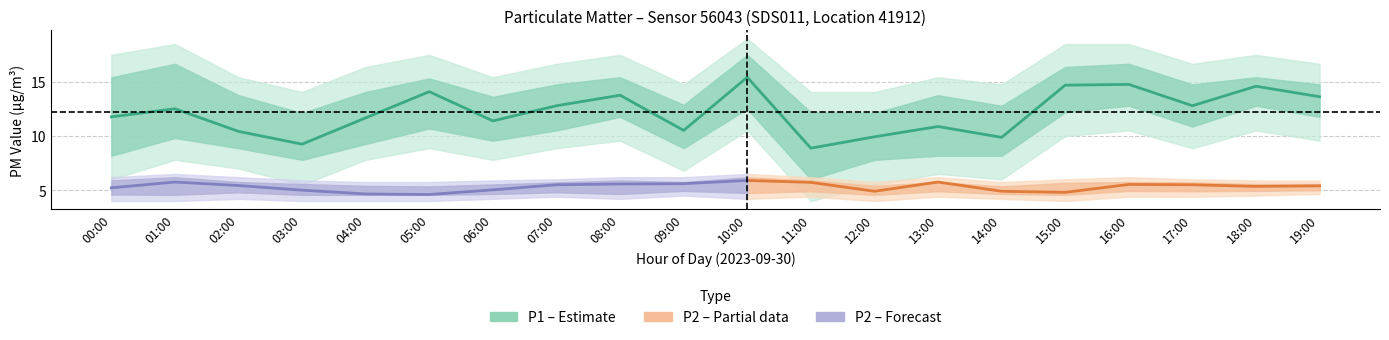

List the labels in order of value, smallest first.

11:00, 03:00, 14:00, 12:00, 02:00, 09:00, 13:00, 06:00, 04:00, 00:00, 01:00, 07:00, 17:00, 19:00, 08:00, 05:00, 18:00, 15:00, 16:00, 10:00